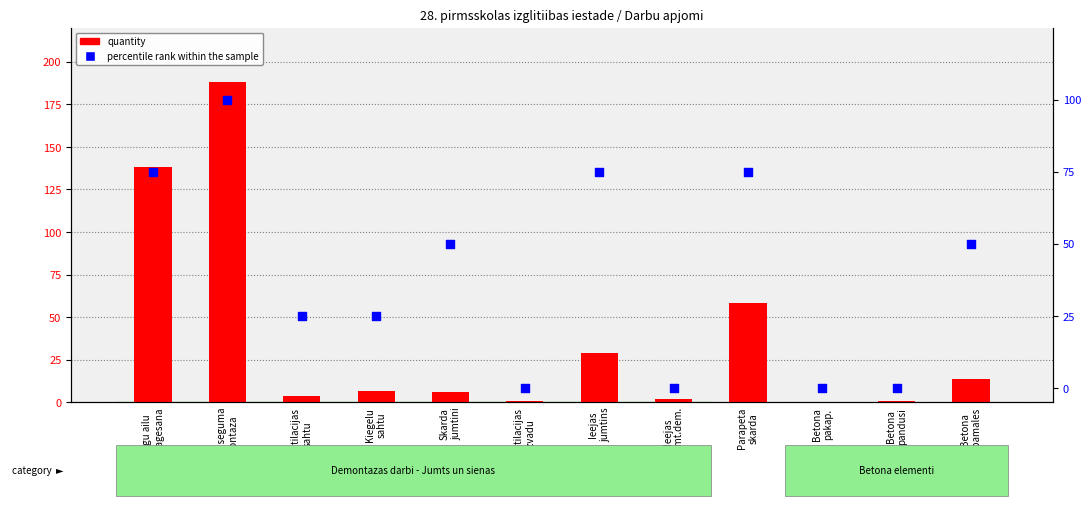

What is the total value across all series at Betona
pandusi?

1.0